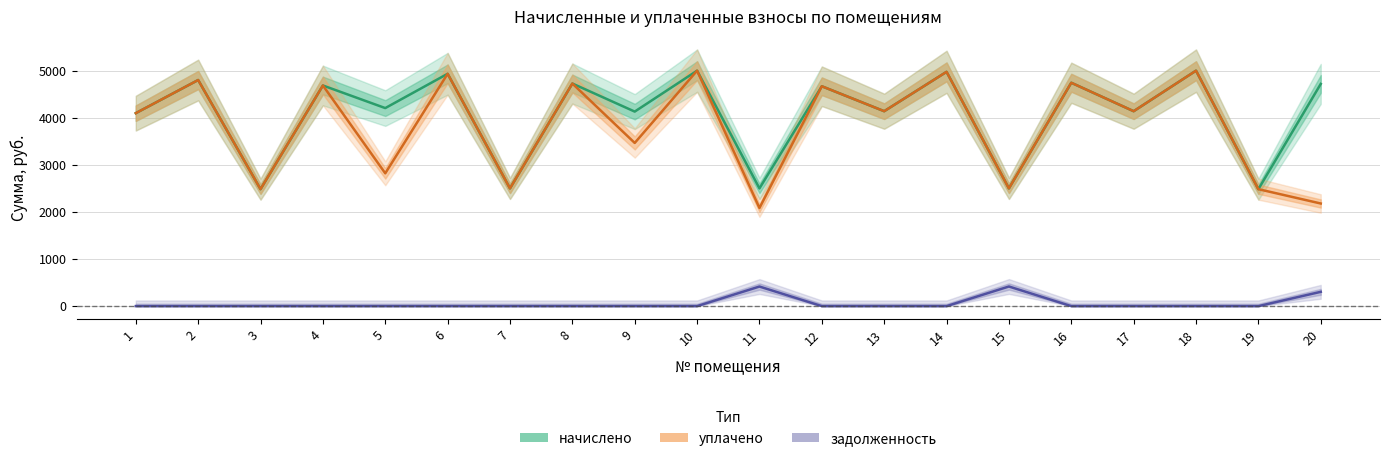

Does the chart have visible grid lines?

Yes